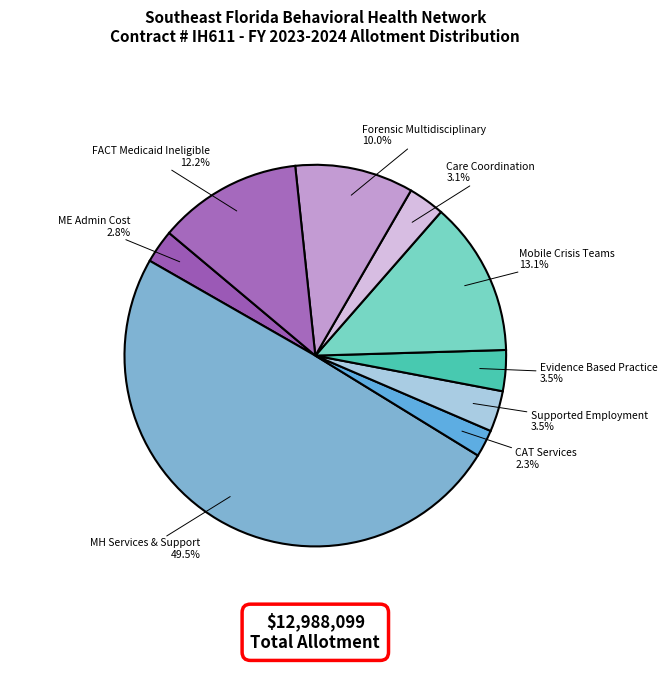

Which has a higher value, FACT Medicaid Ineligible or MH Services & Support?

MH Services & Support